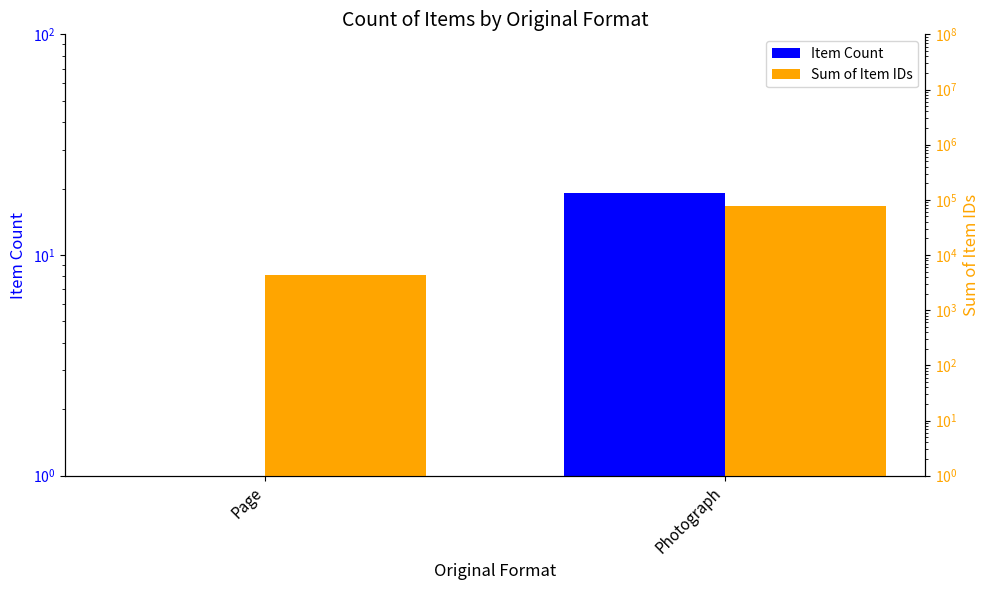

What is the difference between the maximum and minimum values in the Sum of Item IDs series?

73443